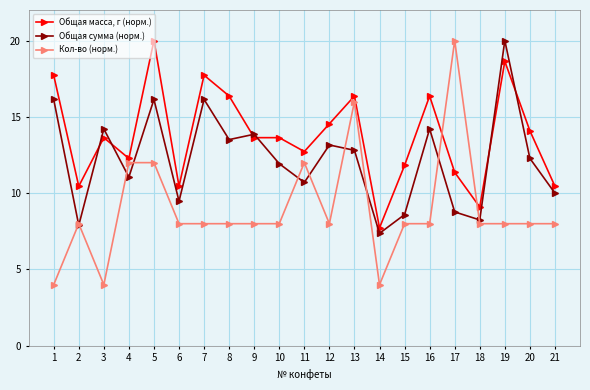

Rank the series at 7 from highest to lowest value.

Общая масса, г (норм.), Общая сумма (норм.), Кол-во (норм.)